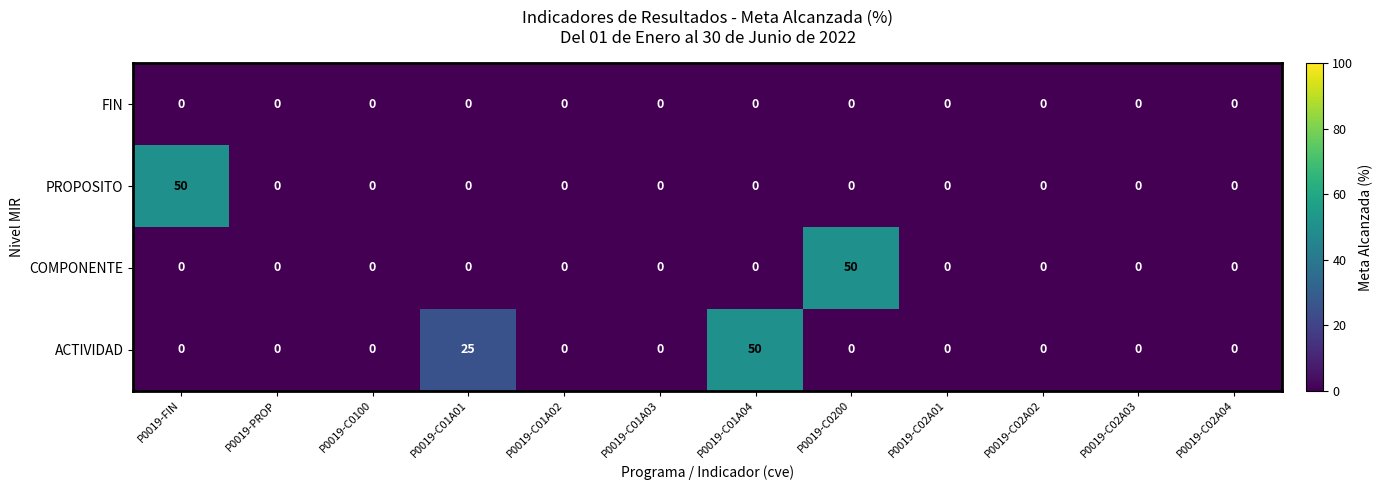

True or false: ACTIVIDAD has a value of -34 at P0019-C0200.

False